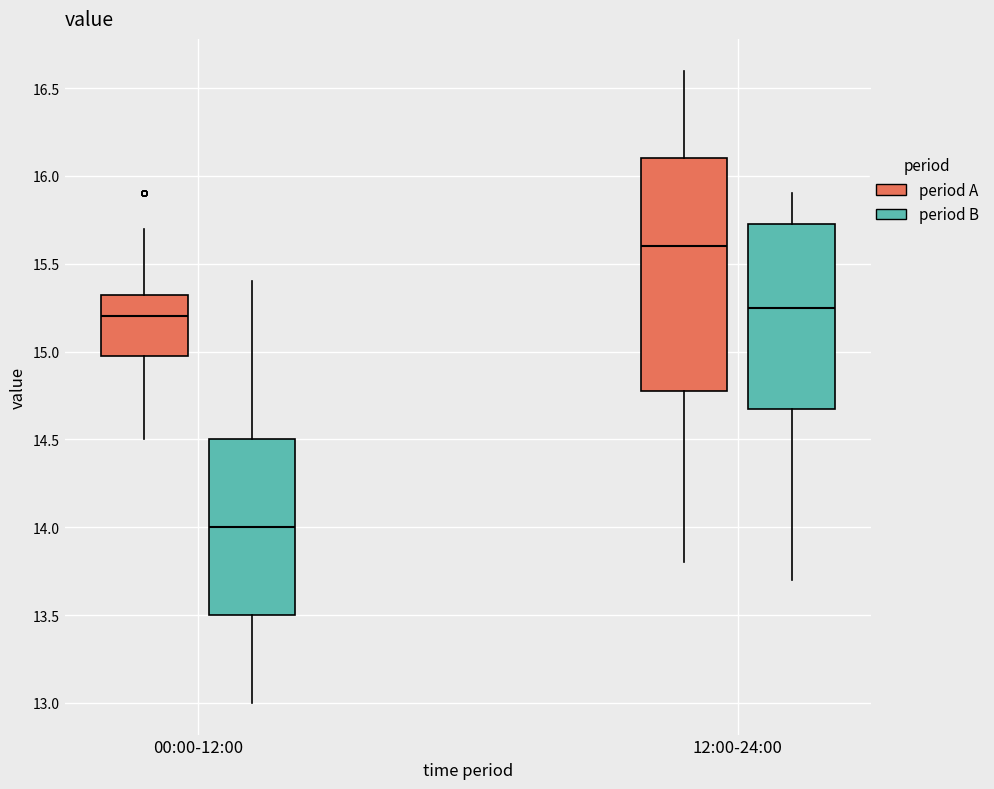

Reading left to right, read every box against the y-axis: the position of its median line, the range the box covers, and the ends of its whiskers. The values are not printed on the chart, so give them approximately, as read against the axis.

00:00-12:00 (period A): median 15.20, box 15.00 to 15.35, whiskers 14.50 to 15.70
00:00-12:00 (period B): median 14.00, box 13.50 to 14.50, whiskers 13.00 to 15.40
12:00-24:00 (period A): median 15.60, box 14.80 to 16.10, whiskers 13.80 to 16.60
12:00-24:00 (period B): median 15.25, box 14.70 to 15.75, whiskers 13.70 to 15.90